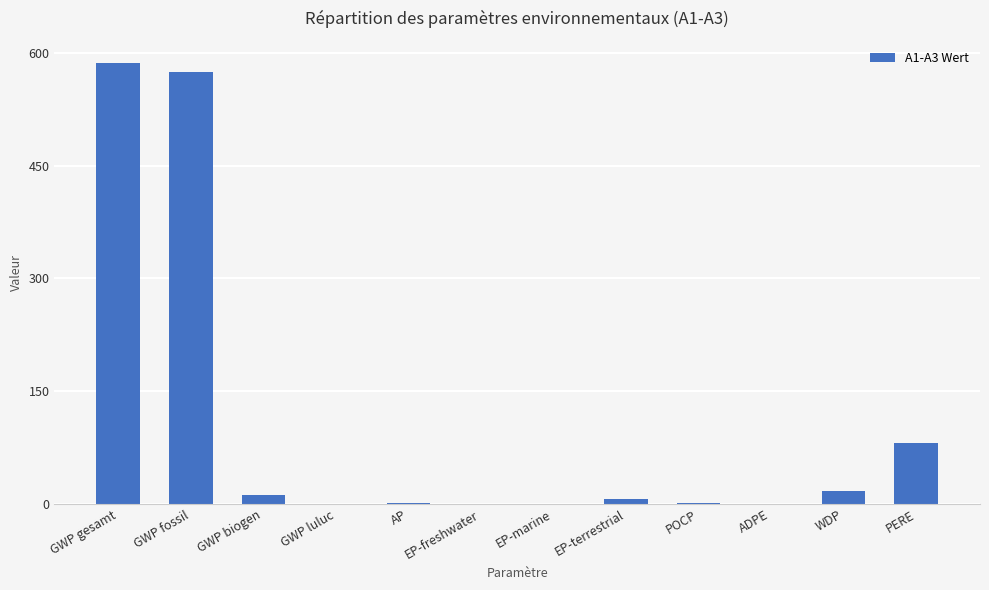

Are the bars grouped side by side (vs. stacked)?

No